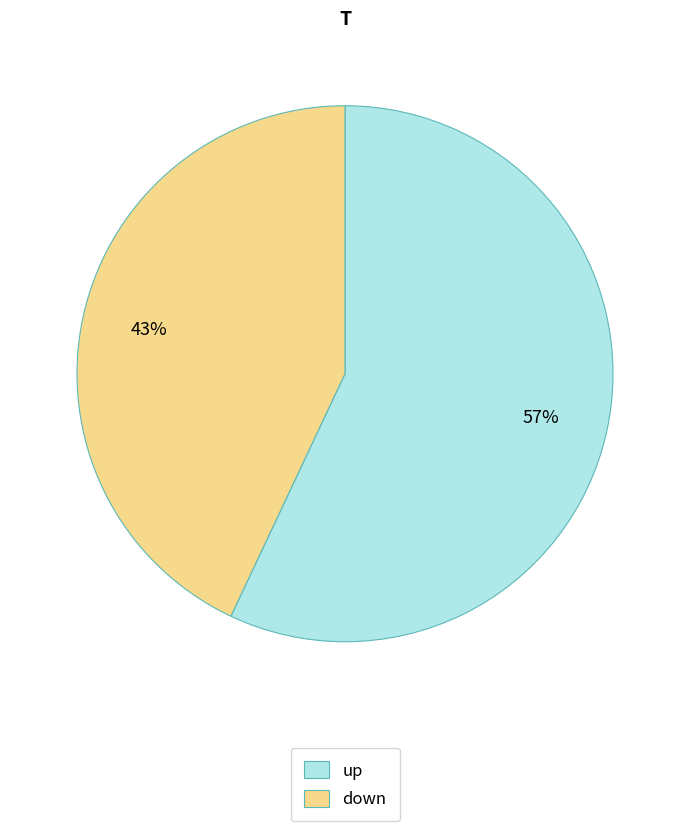

To the nearest percent, what percentage of the pie is down?

43%